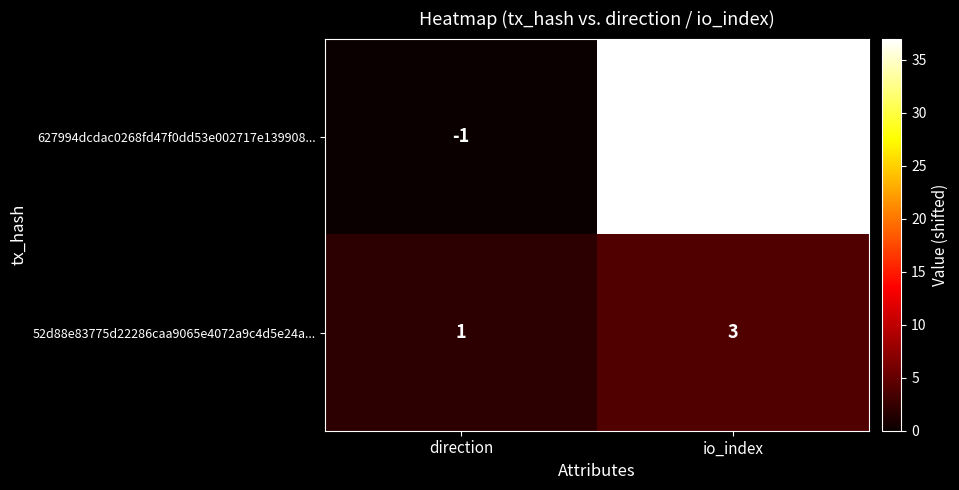

Reading right to left, what are all the values shown in this chart?

627994dcdac0268fd47f0dd53e002717e139908...: 36	-1
52d88e83775d22286caa9065e4072a9c4d5e24a...: 3	1